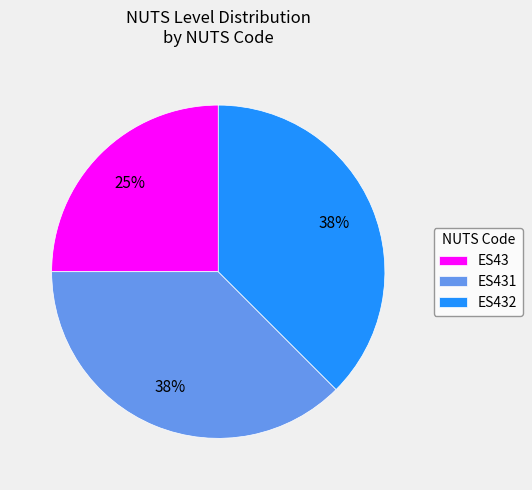

Which has a higher value, ES432 or ES43?

ES432